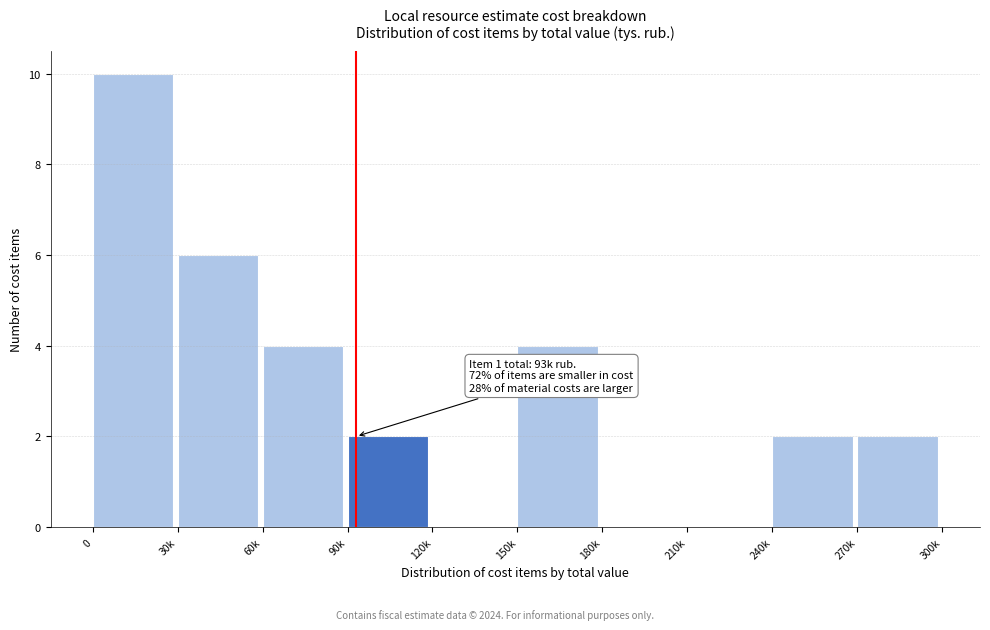

Reading left to right, list all the values displayed in this chart.

0=10	30k=6	60k=4	90k=2	120k=0	150k=4	180k=0	210k=0	240k=2	270k=2